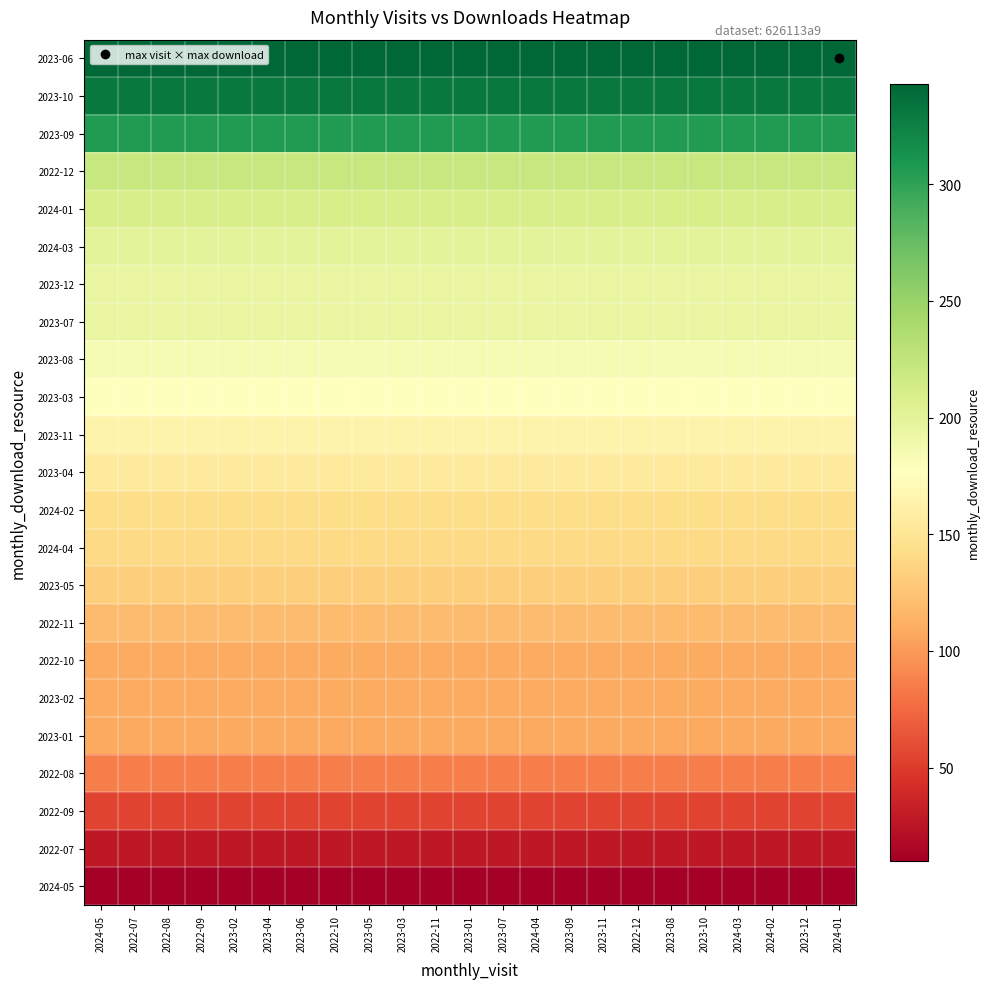

Which has a higher value, 2023-03 or 2022-11?

2023-03